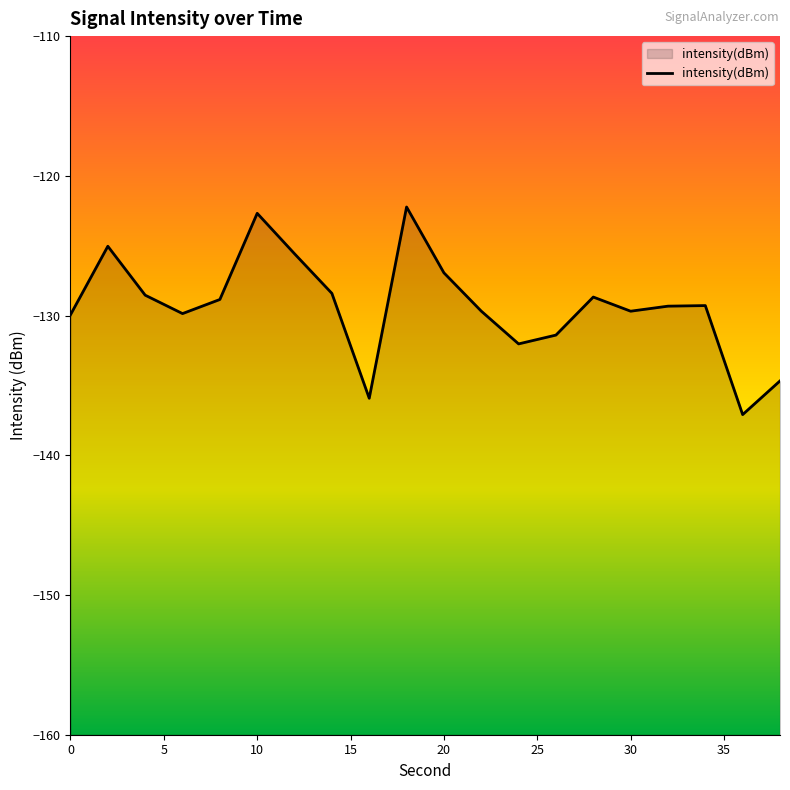

What is the value of the 12th point from the left?

-129.7